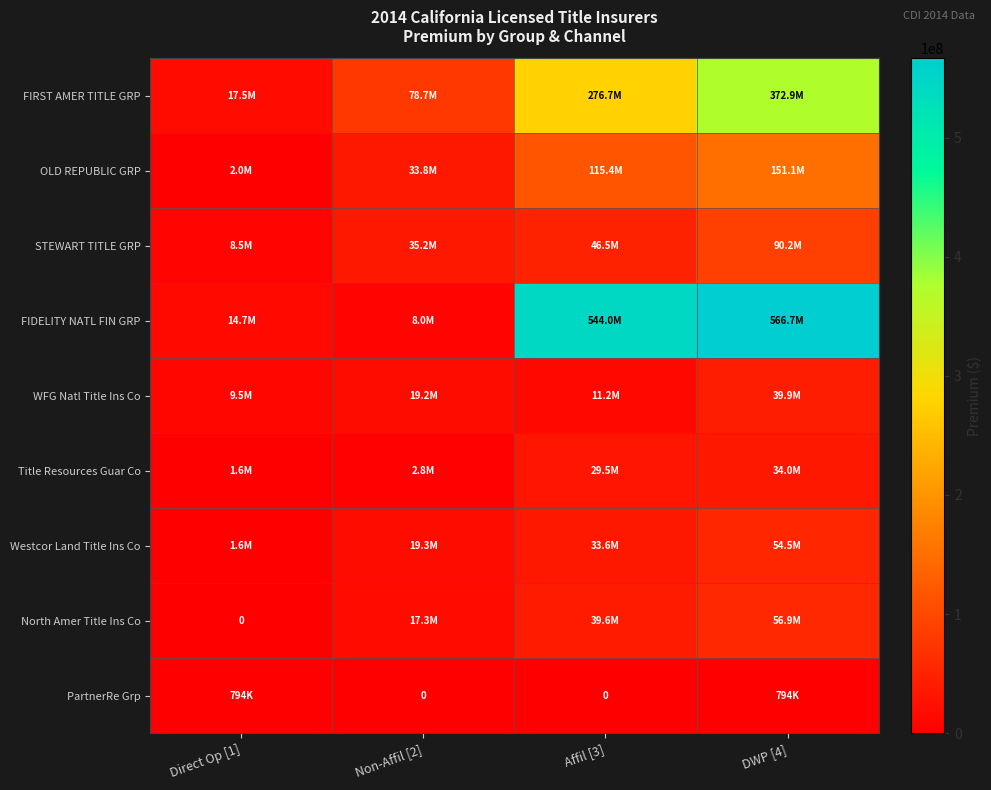

At how many categories does at least one series exceed 494237129?

2